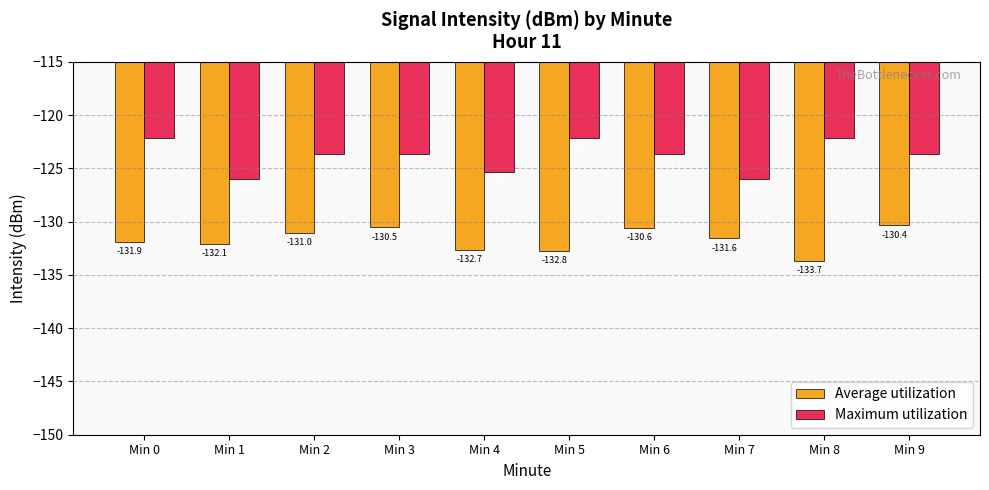

What is the sum of the Maximum utilization values at Min 8 and Min 5?

-244.2